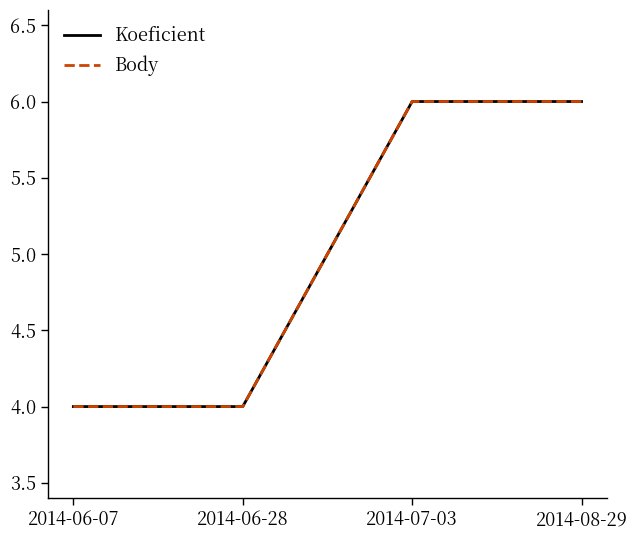

What is the greatest value displayed?

6